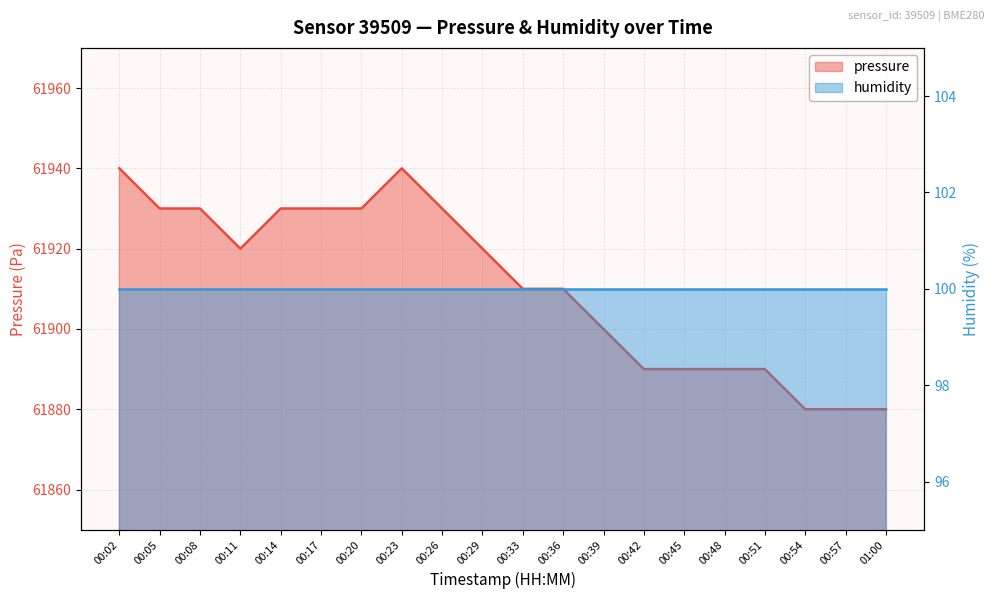

What is the label of the 1st point from the left?

00:02